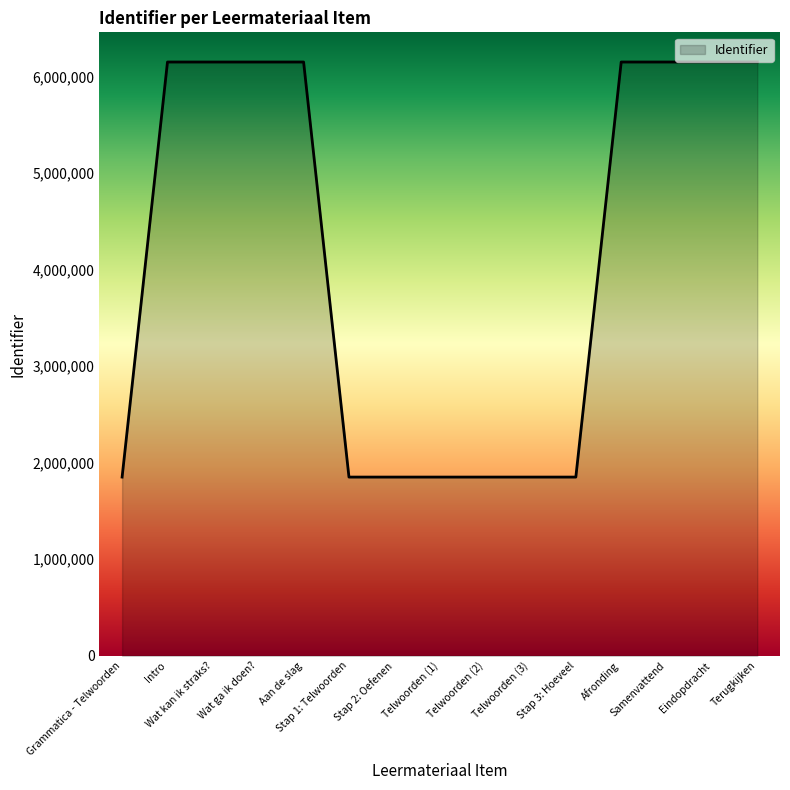

At which label is the value closest to 3999828?

Intro